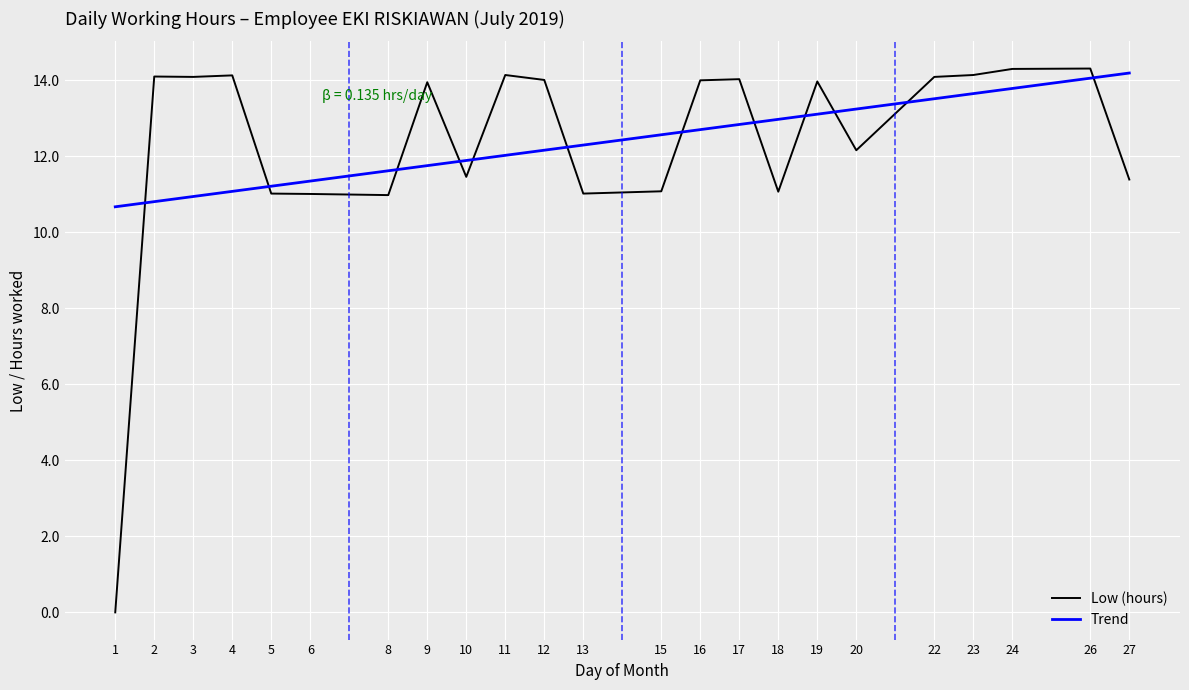

What is the sum of all Trend values?

284.5